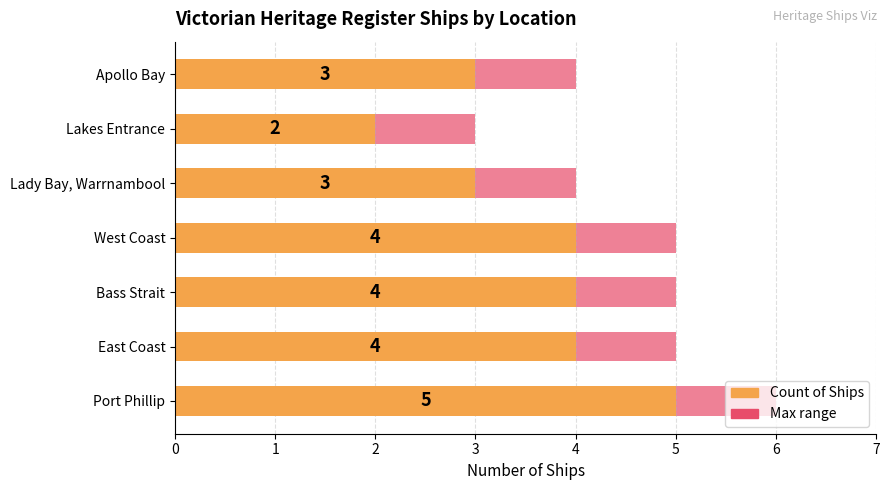

Is the value of Max range at East Coast greater than the value of Count of Ships at West Coast?

Yes